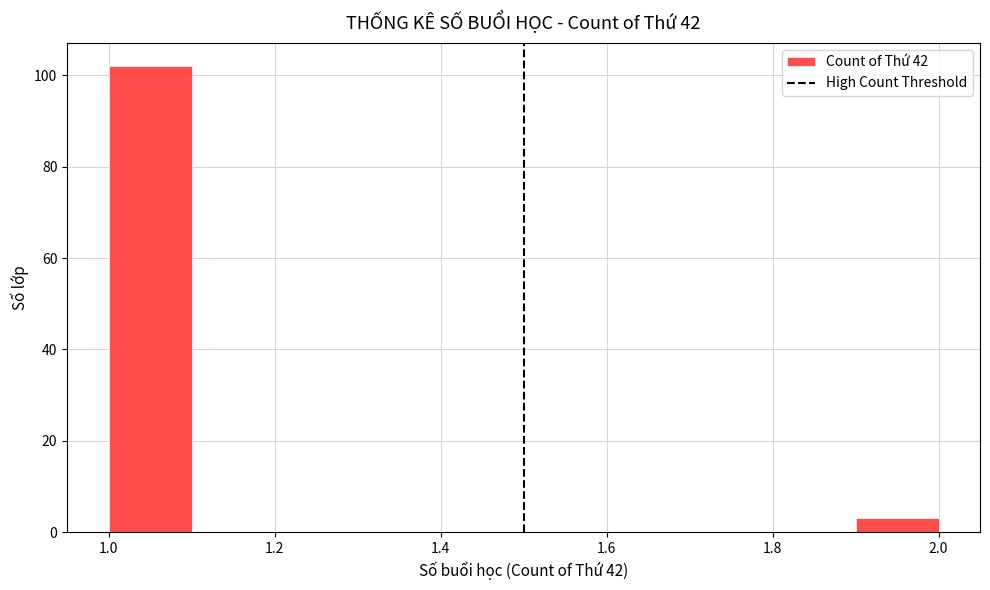

Reading left to right, transcribe this chart: for each bar, give the range it covers on the x-axis and its height. The values are not printed on the chart, so give them approximately, as read against the axis.

1.0 to 1.1: 102
1.1 to 1.2: 0
1.2 to 1.3: 0
1.3 to 1.4: 0
1.4 to 1.5: 0
1.5 to 1.6: 0
1.6 to 1.7: 0
1.7 to 1.8: 0
1.8 to 1.9: 0
1.9 to 2.0: 4